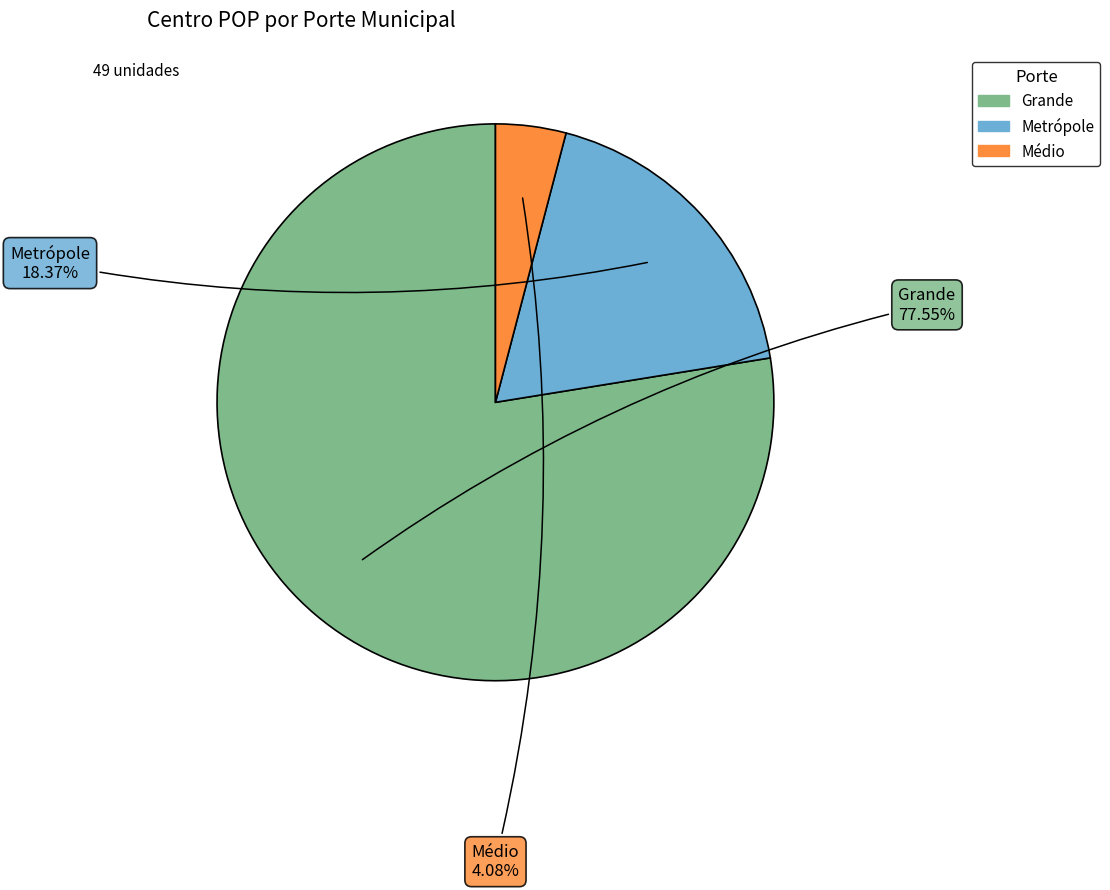

Which category has the smallest portion of the pie?

Médio